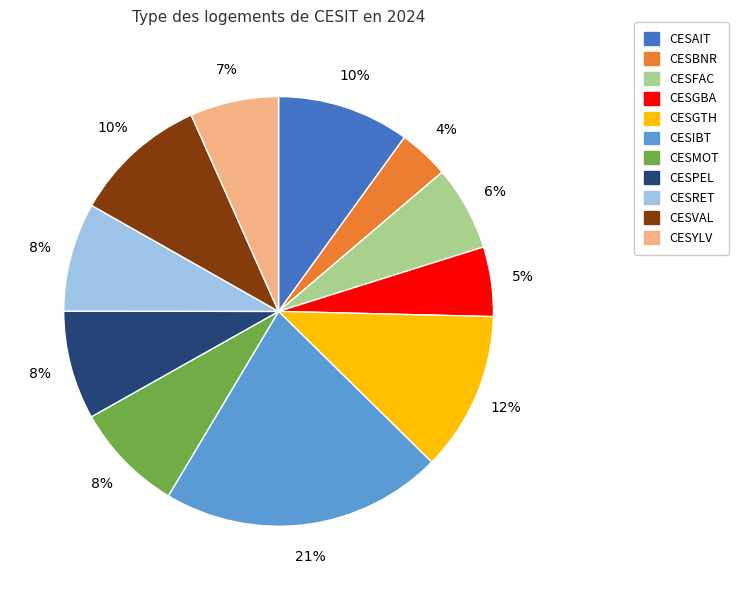

To the nearest percent, what is the average slice percentage?

9%